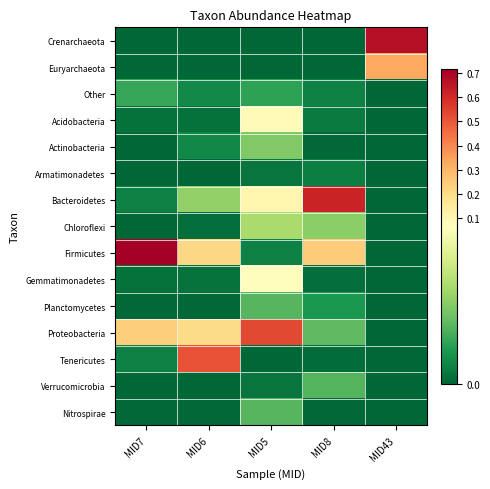

Reading left to right, what are all the values shown in this chart?

Crenarchaeota: MID7=0.0	MID6=0.0	MID5=0.0	MID8=0.0	MID43=0.7
Euryarchaeota: MID7=0.0	MID6=0.0	MID5=0.0	MID8=0.0	MID43=0.3
Other: MID7=0.0	MID6=0.0	MID5=0.0	MID8=0.0	MID43=0.0
Acidobacteria: MID7=0.0	MID6=0.0	MID5=0.1	MID8=0.0	MID43=0.0
Actinobacteria: MID7=0.0	MID6=0.0	MID5=0.0	MID8=0.0	MID43=0.0
Armatimonadetes: MID7=0.0	MID6=0.0	MID5=0.0	MID8=0.0	MID43=0.0
Bacteroidetes: MID7=0.0	MID6=0.0	MID5=0.1	MID8=0.6	MID43=0.0
Chloroflexi: MID7=0.0	MID6=0.0	MID5=0.0	MID8=0.0	MID43=0.0
Firmicutes: MID7=0.7	MID6=0.2	MID5=0.0	MID8=0.2	MID43=0.0
Gemmatimonadetes: MID7=0.0	MID6=0.0	MID5=0.1	MID8=0.0	MID43=0.0
Planctomycetes: MID7=0.0	MID6=0.0	MID5=0.0	MID8=0.0	MID43=0.0
Proteobacteria: MID7=0.2	MID6=0.2	MID5=0.5	MID8=0.0	MID43=0.0
Tenericutes: MID7=0.0	MID6=0.5	MID5=0.0	MID8=0.0	MID43=0.0
Verrucomicrobia: MID7=0.0	MID6=0.0	MID5=0.0	MID8=0.0	MID43=0.0
Nitrospirae: MID7=0.0	MID6=0.0	MID5=0.0	MID8=0.0	MID43=0.0